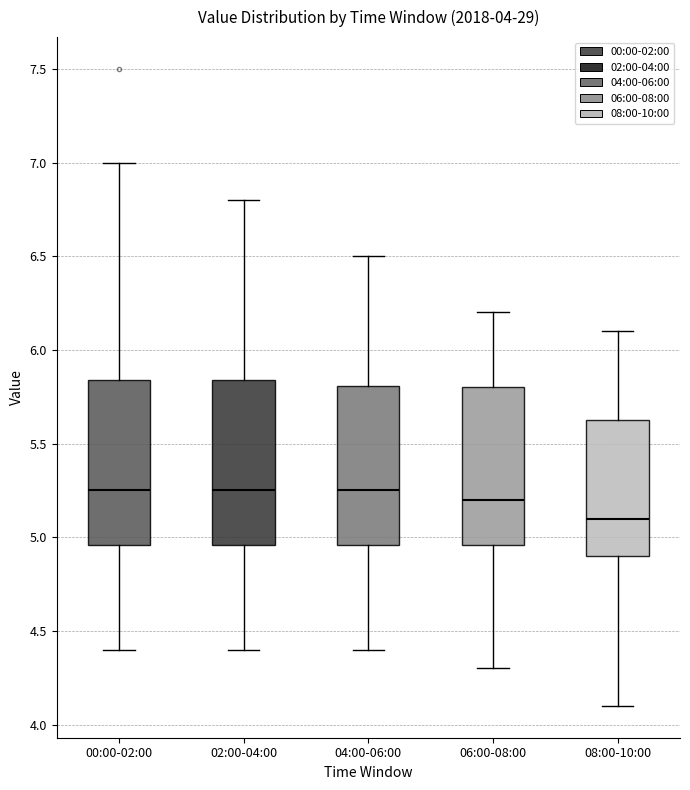

Which box's median line is the lowest?

08:00-10:00